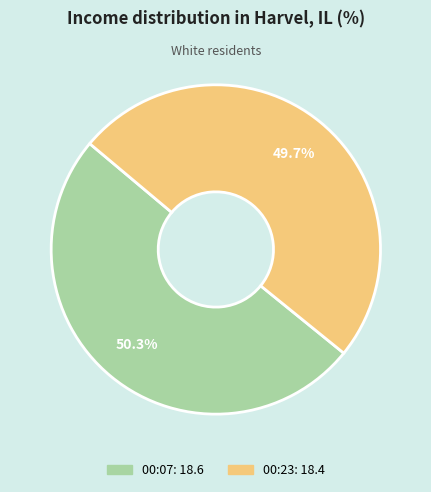

Does any single category account for the majority?

Yes